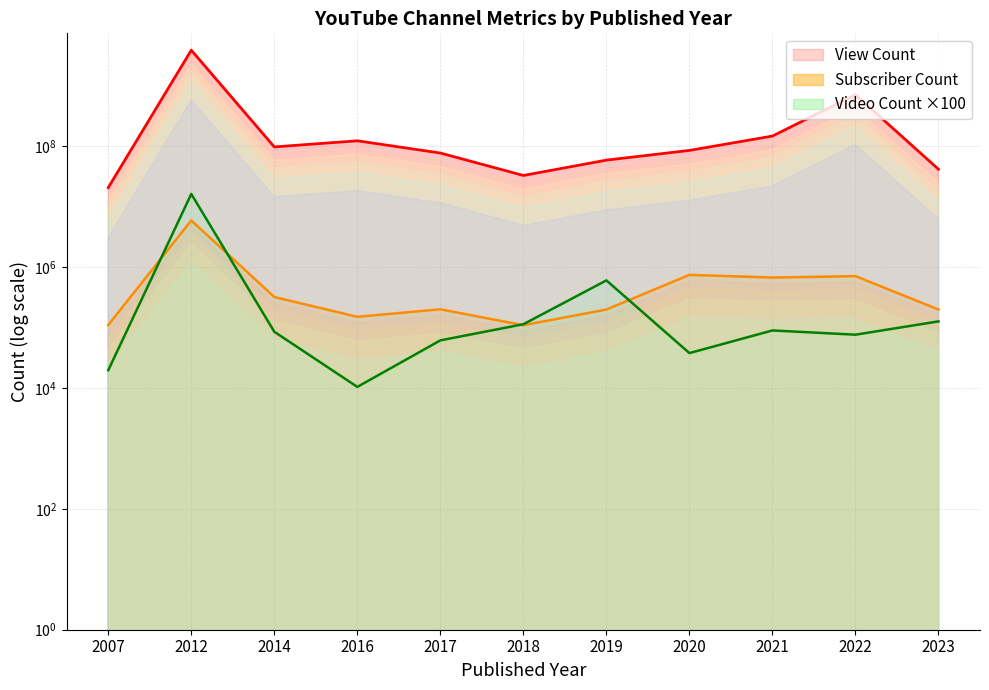

True or false: View Count and Video Count cross at least once.

False